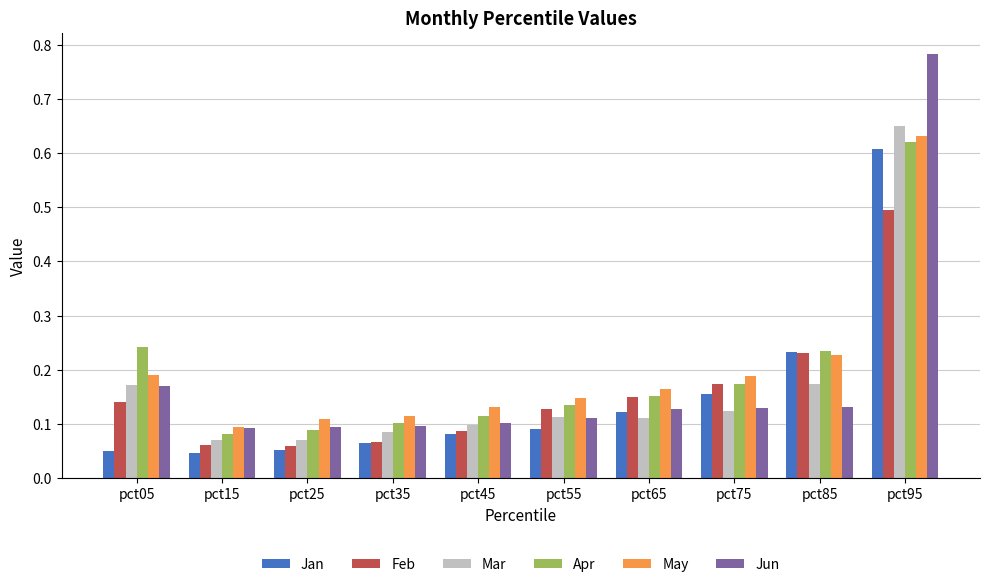

Are the bars grouped side by side (vs. stacked)?

Yes